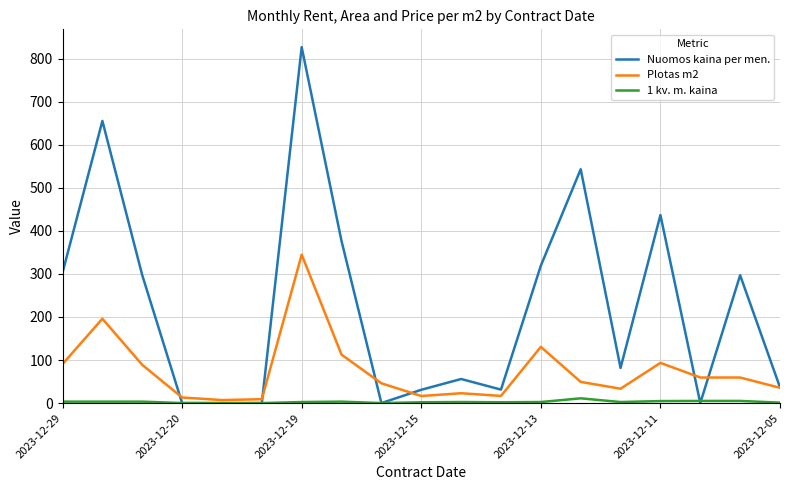

Which series has the largest range (max minus min)?

Nuomos kaina per men.